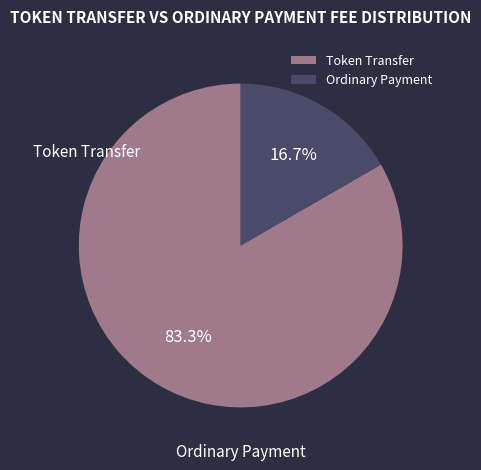

What is the largest slice in the pie chart?

Token Transfer